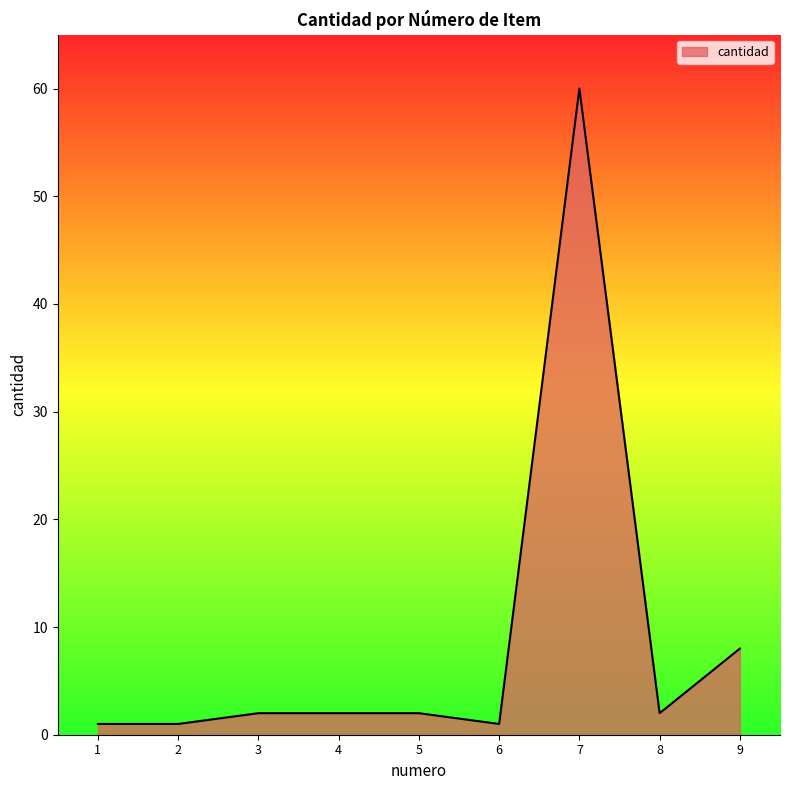

The chart shows a value of 1 at 6. True or false?

True